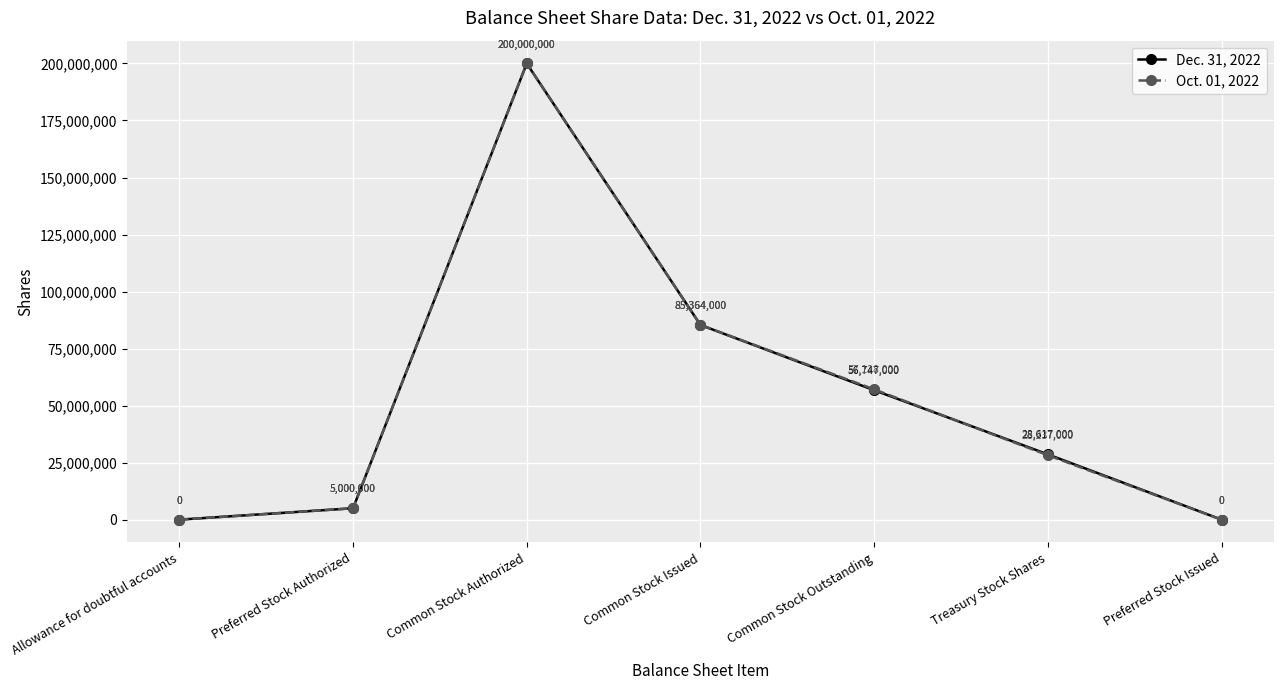

How many categories are shown in the chart?

7